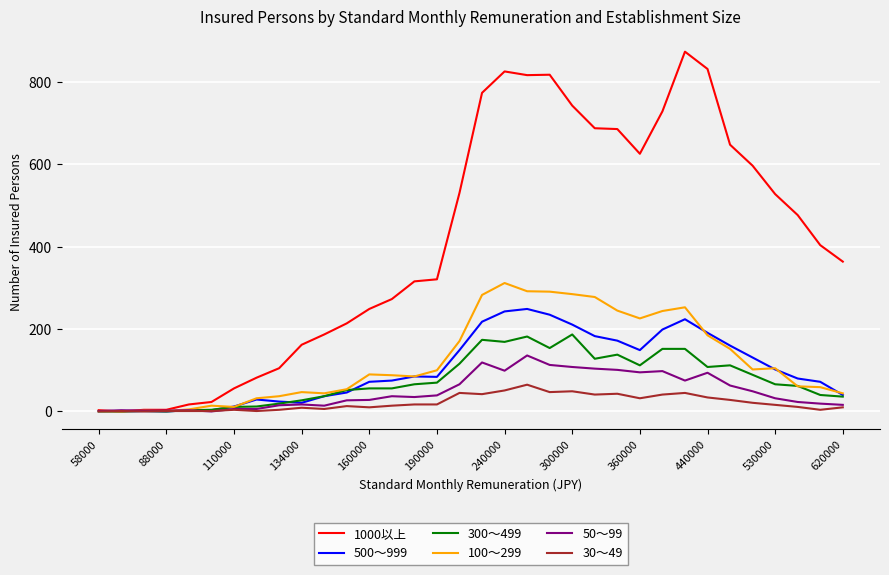

How many series are shown in this chart?

6